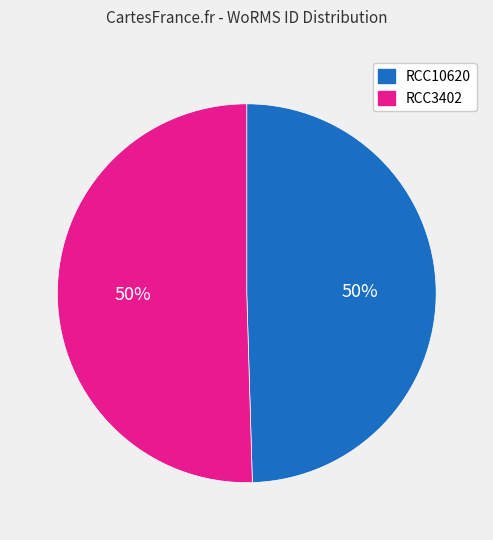

To the nearest percent, what is the average slice percentage?

50%